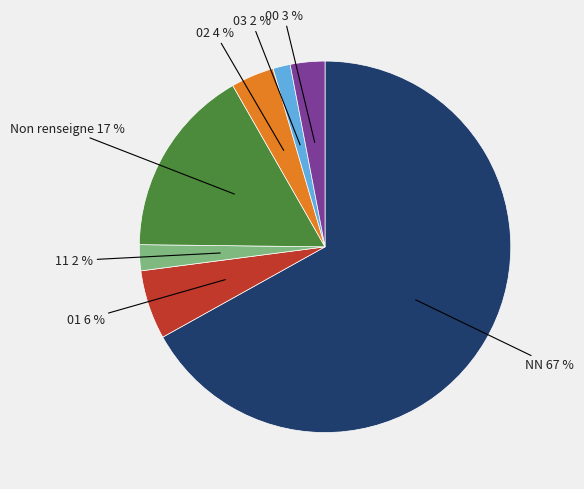

Is there a majority slice in this chart?

Yes